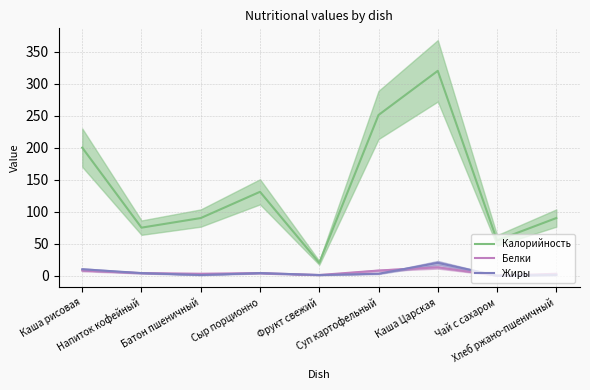

True or false: Жиры and Калорийность intersect in this chart.

False